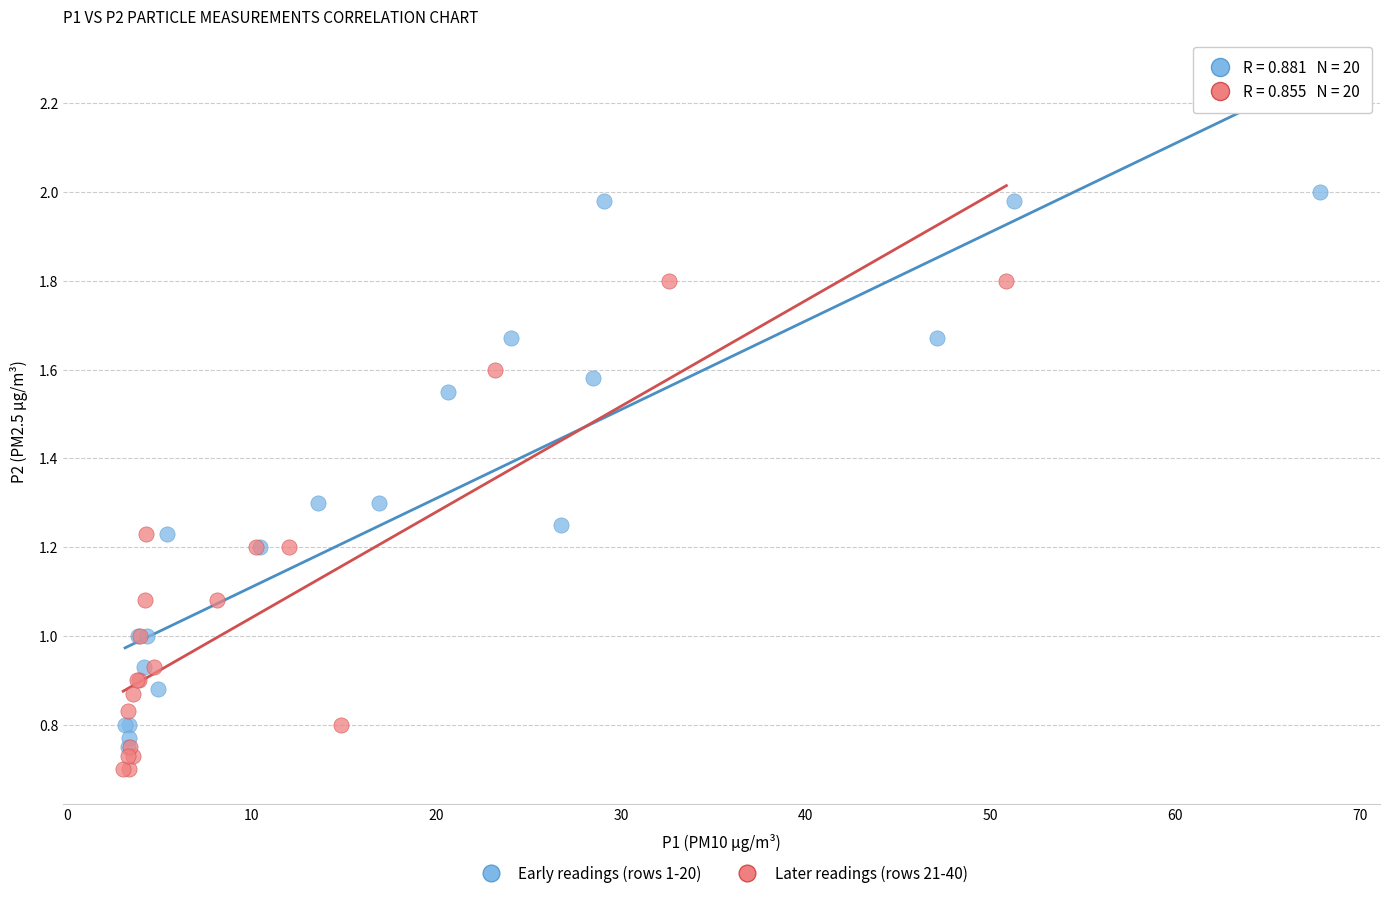

What are all the series names shown in the legend?

Early readings (rows 1-20), Later readings (rows 21-40)